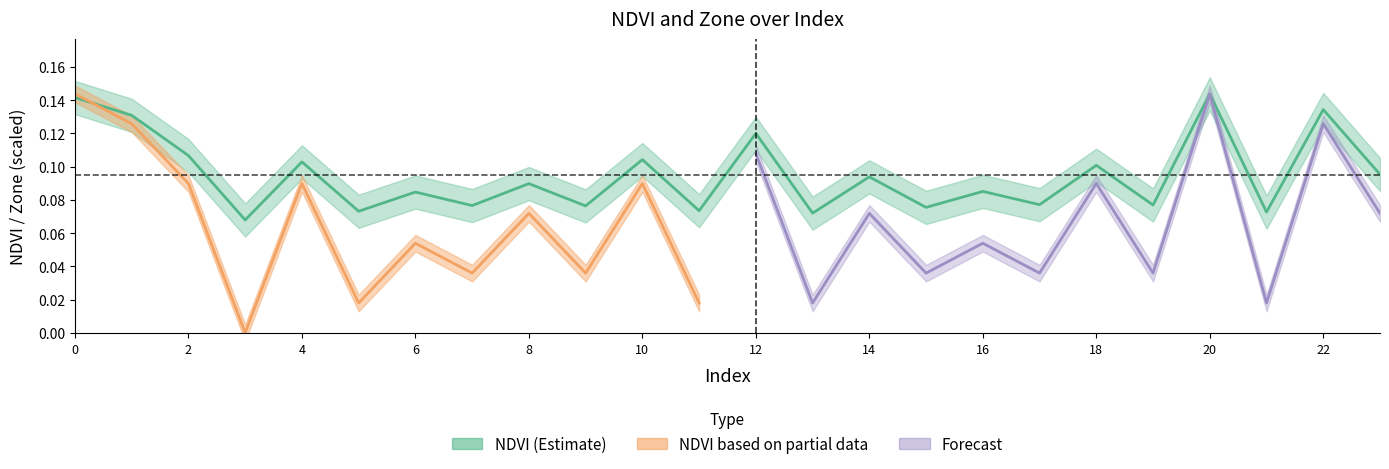

Where is the first local minimum?

3